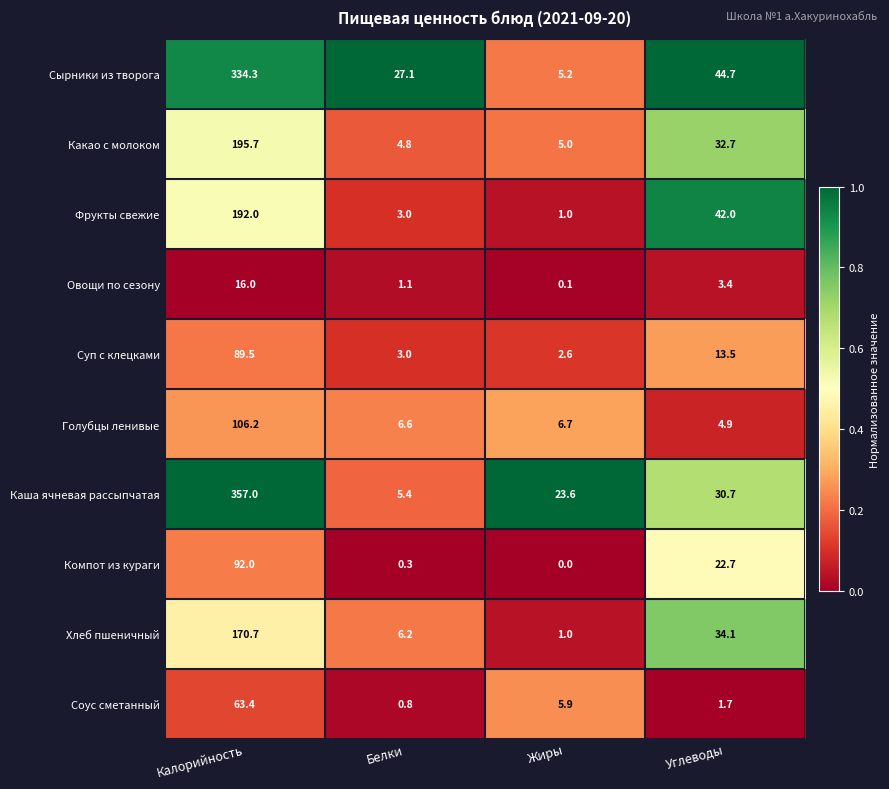

Which label corresponds to the smallest value in the chart?

Жиры